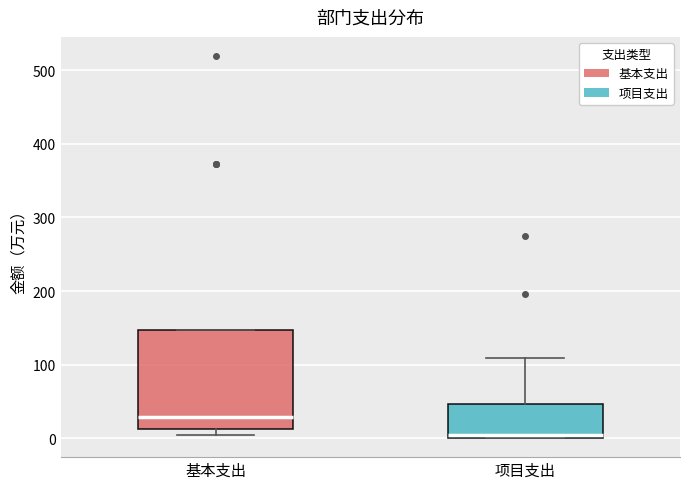

Reading left to right, read every box against the y-axis: the position of its median line, the range the box covers, and the ends of its whiskers. The values are not printed on the chart, so give them approximately, as read against the axis.

基本支出: median 30, box 10 to 150, whiskers 0 to 150
项目支出: median 0 (just above the box's lower edge), box 0 to 50, whiskers 0 to 110